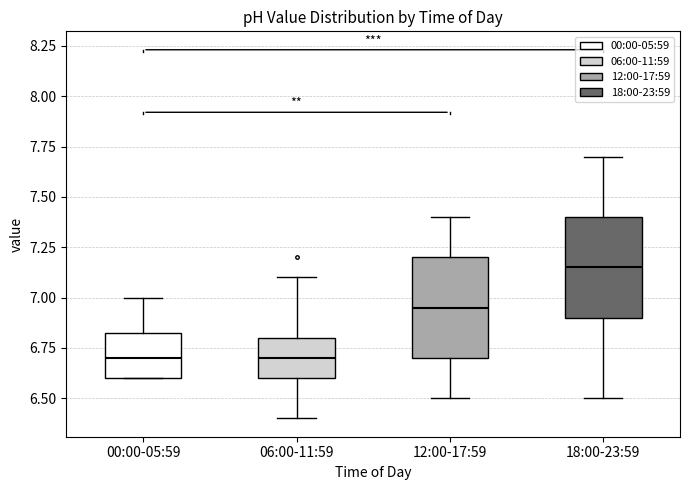

Reading left to right, transcribe this box plot: for each box, give where its median line is, the range the box spans, and where its two whiskers end, as read against the y-axis. The values are not printed on the chart, so give them approximately, as read against the axis.

00:00-05:59: median 6.70, box 6.60 to 6.85, whiskers 6.60 to 7.00
06:00-11:59: median 6.70, box 6.60 to 6.80, whiskers 6.40 to 7.10
12:00-17:59: median 6.95, box 6.70 to 7.20, whiskers 6.50 to 7.40
18:00-23:59: median 7.15, box 6.90 to 7.40, whiskers 6.50 to 7.70